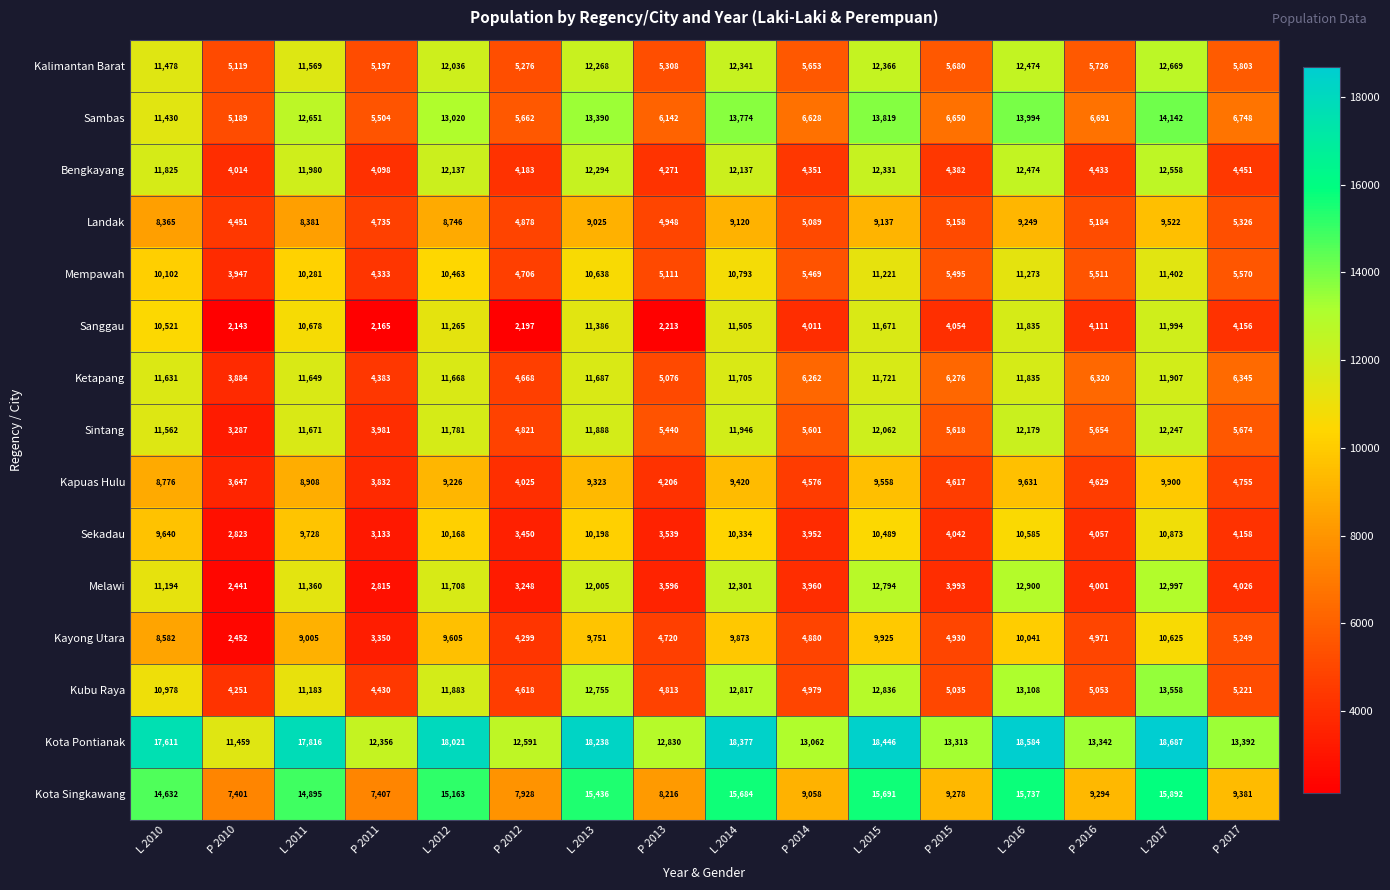

List the series in order of their peak value, highest first.

Kota Pontianak, Kota Singkawang, Sambas, Kubu Raya, Melawi, Kalimantan Barat, Bengkayang, Sintang, Sanggau, Ketapang, Mempawah, Sekadau, Kayong Utara, Kapuas Hulu, Landak